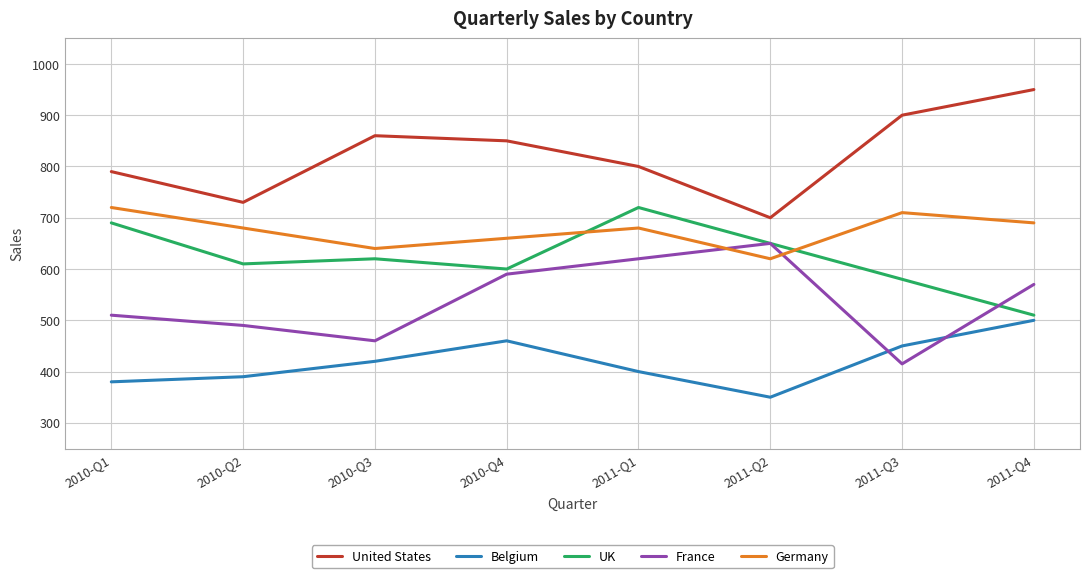

After their last crossing, which series has the higher values: UK or Germany?

Germany